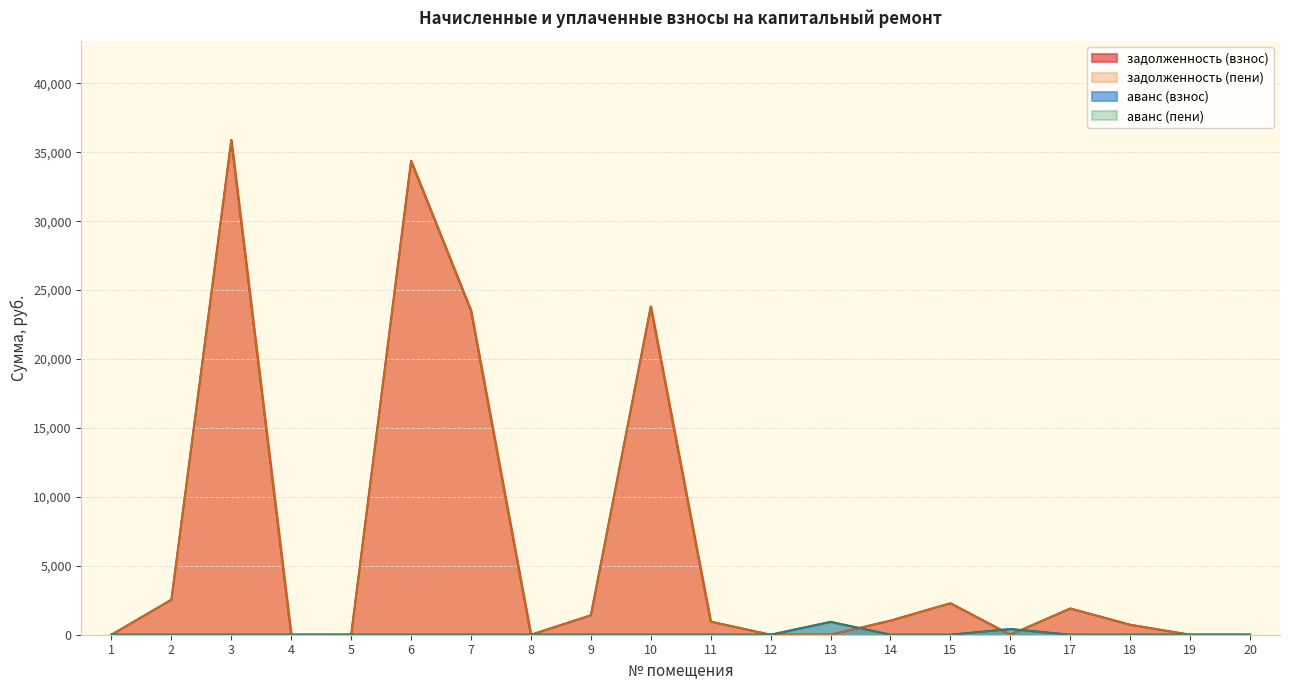

Where does the задолженность (взнос) series first go above 949?

2